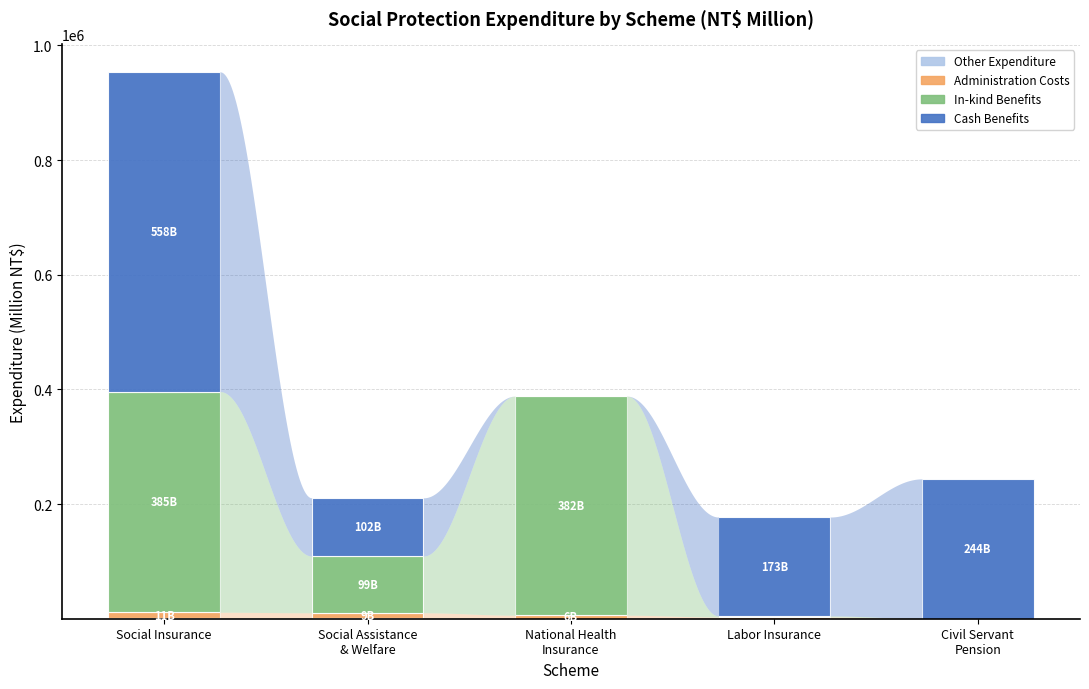

At which category is the sum across all series the highest?

Social Insurance